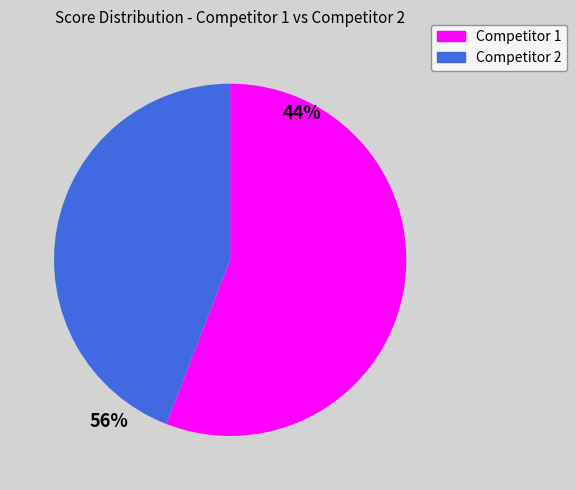

Is it true that Competitor 2 is 44% of the pie?

True